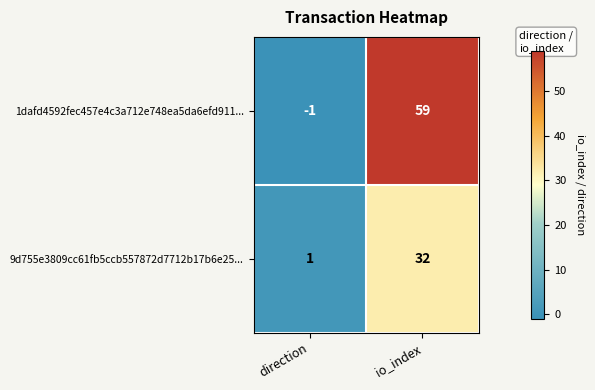

Reading left to right, extract all data points from this chart.

1dafd4592fec457e4c3a712e748ea5da6efd911...: direction=-1	io_index=59
9d755e3809cc61fb5ccb557872d7712b17b6e25...: direction=1	io_index=32